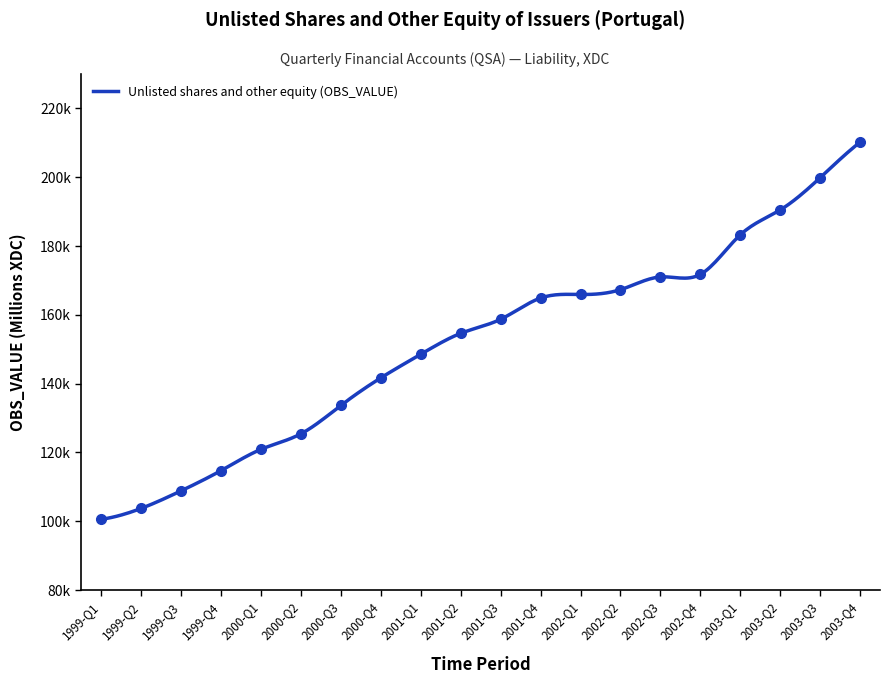

The value at 1999-Q1 is 100570.7. True or false?

True